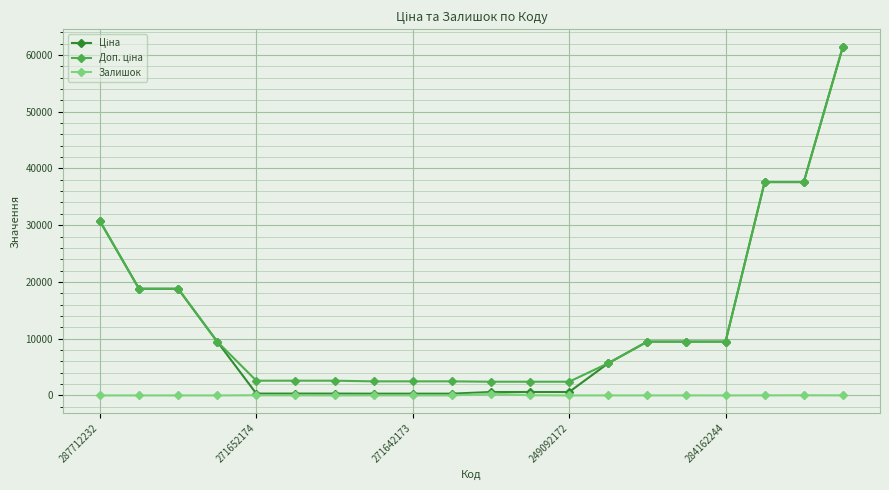

What is the maximum value shown in the chart?

61434.3